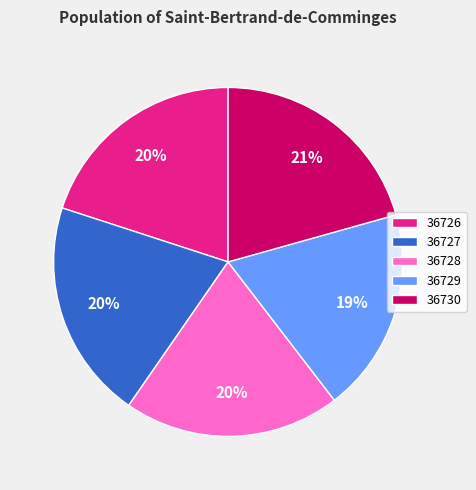

True or false: 36726 accounts for 20% of the total.

True